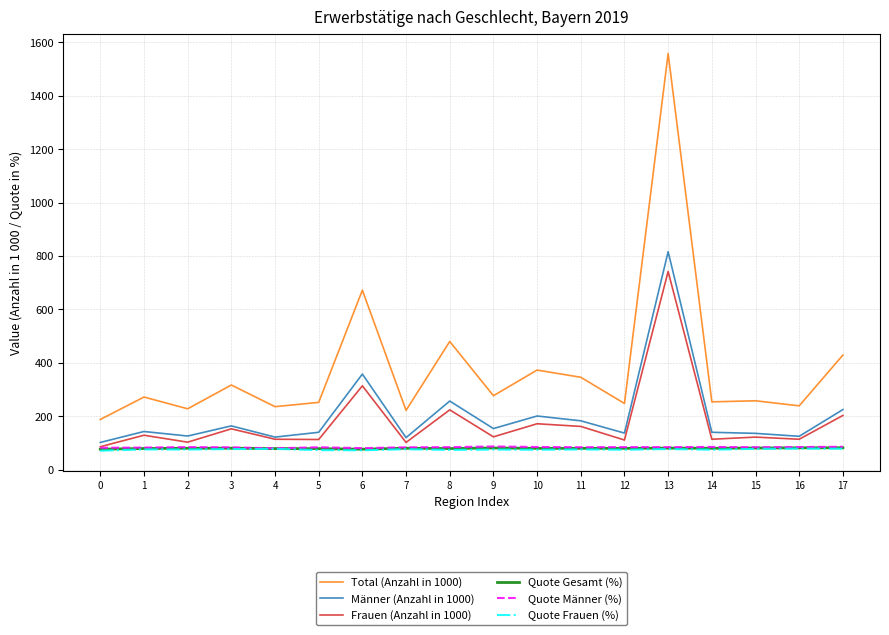

The value of Männer (Anzahl in 1000) at 0 is 47.3. True or false?

False